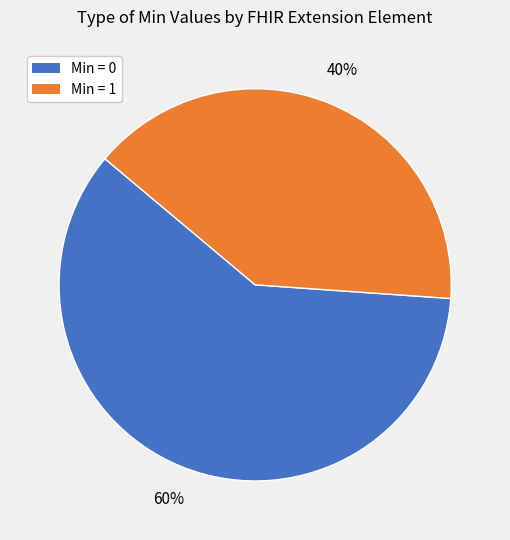

Is there a majority slice in this chart?

Yes